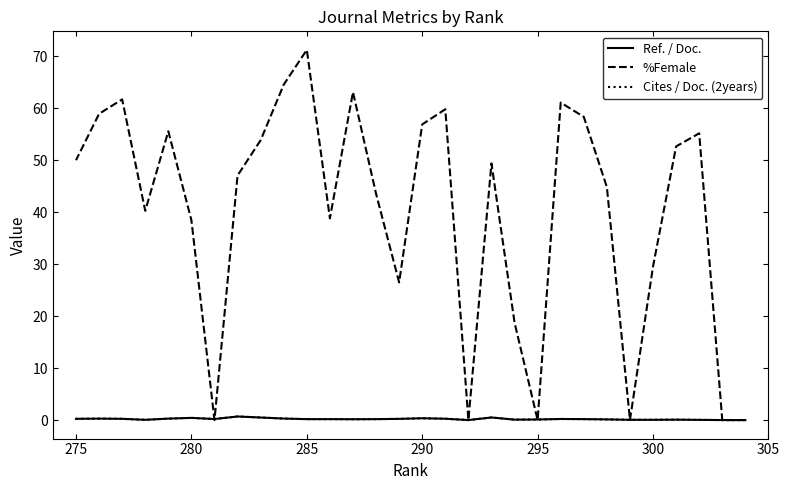

Rank the series by their maximum value, from highest to lowest.

%Female, Ref. / Doc., Cites / Doc. (2years)